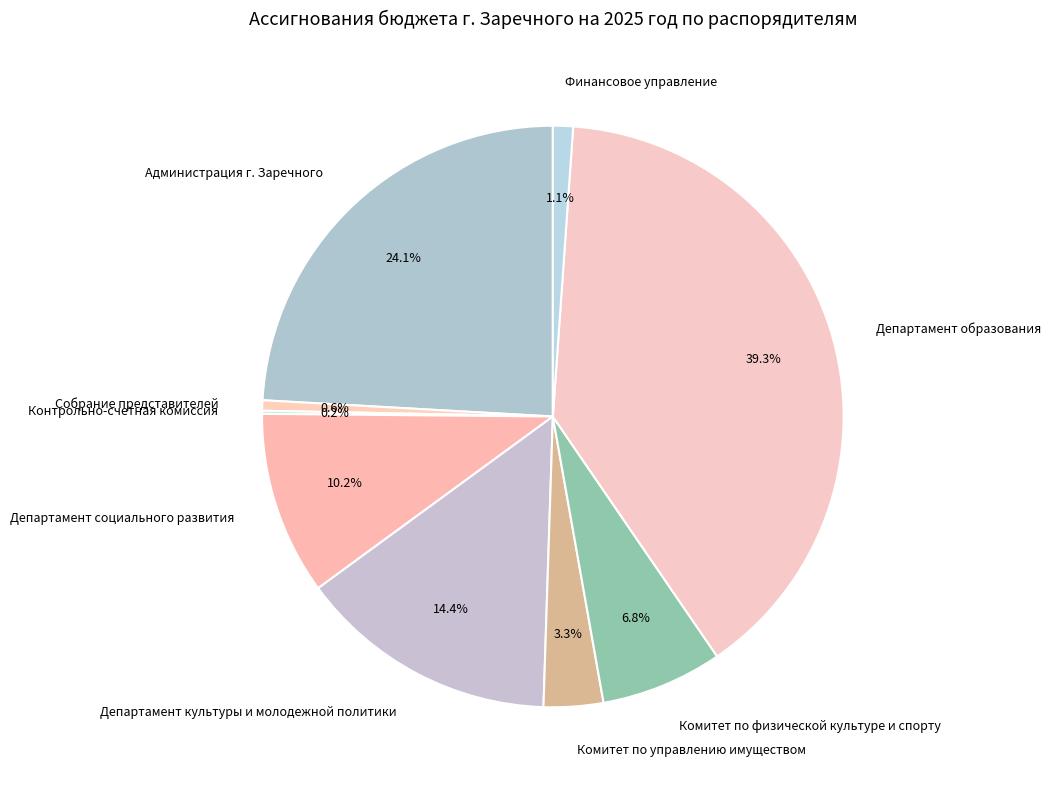

Is it true that Комитет по физической культуре и спорту is 19% of the pie?

False